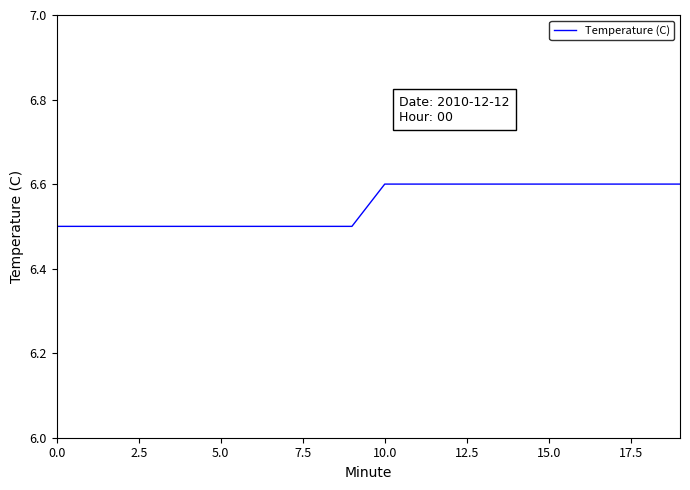

What is the minimum value shown in the chart?

6.5